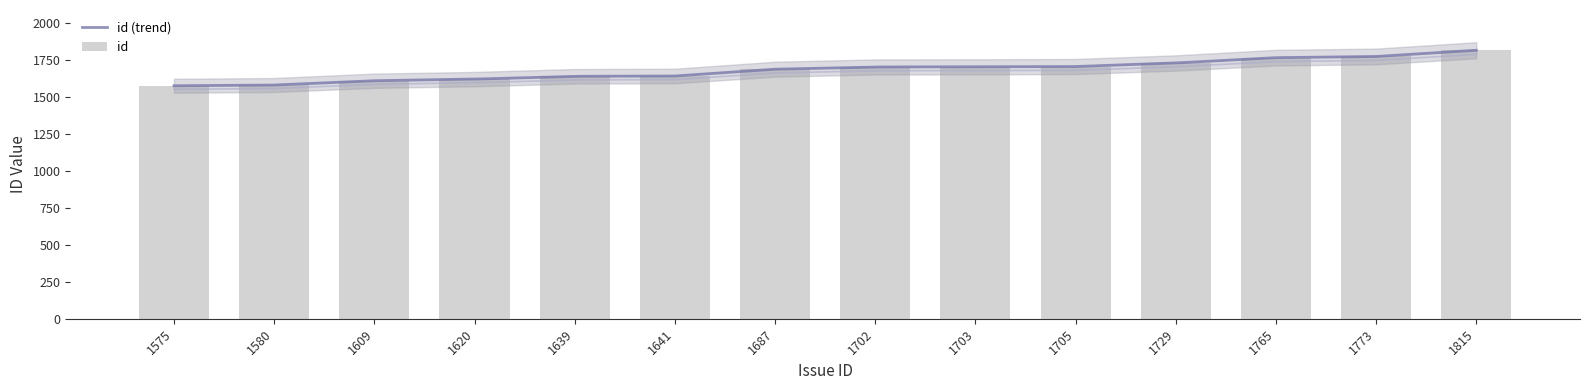

What is the difference between the second highest and minimum values?

198